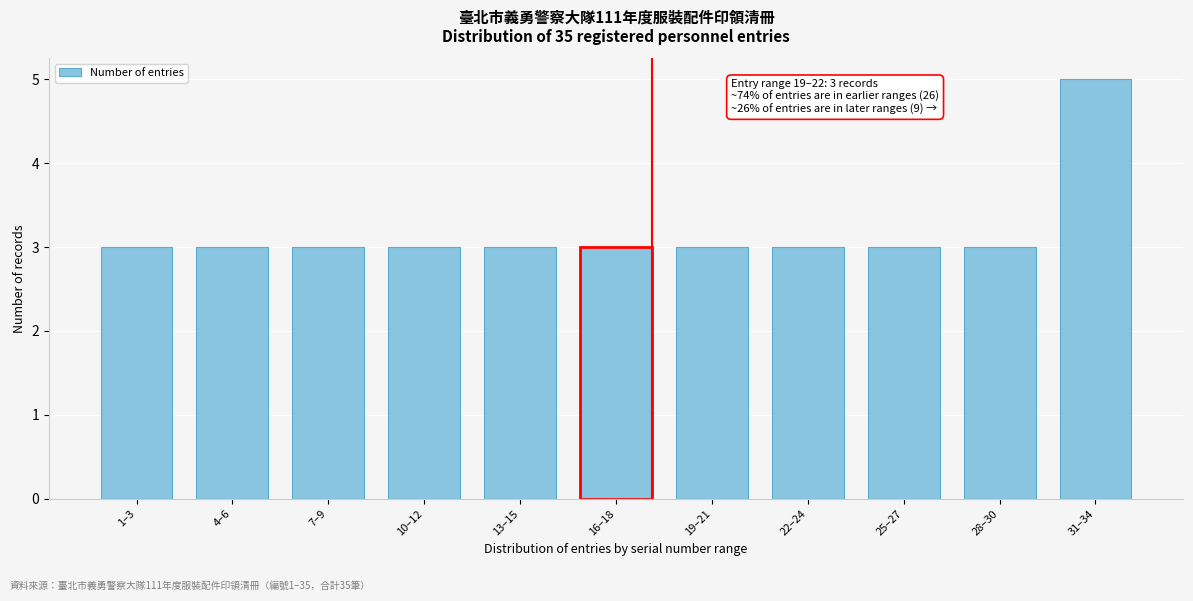

Reading left to right, what are all the values shown in this chart?

3	3	3	3	3	3	3	3	3	3	5